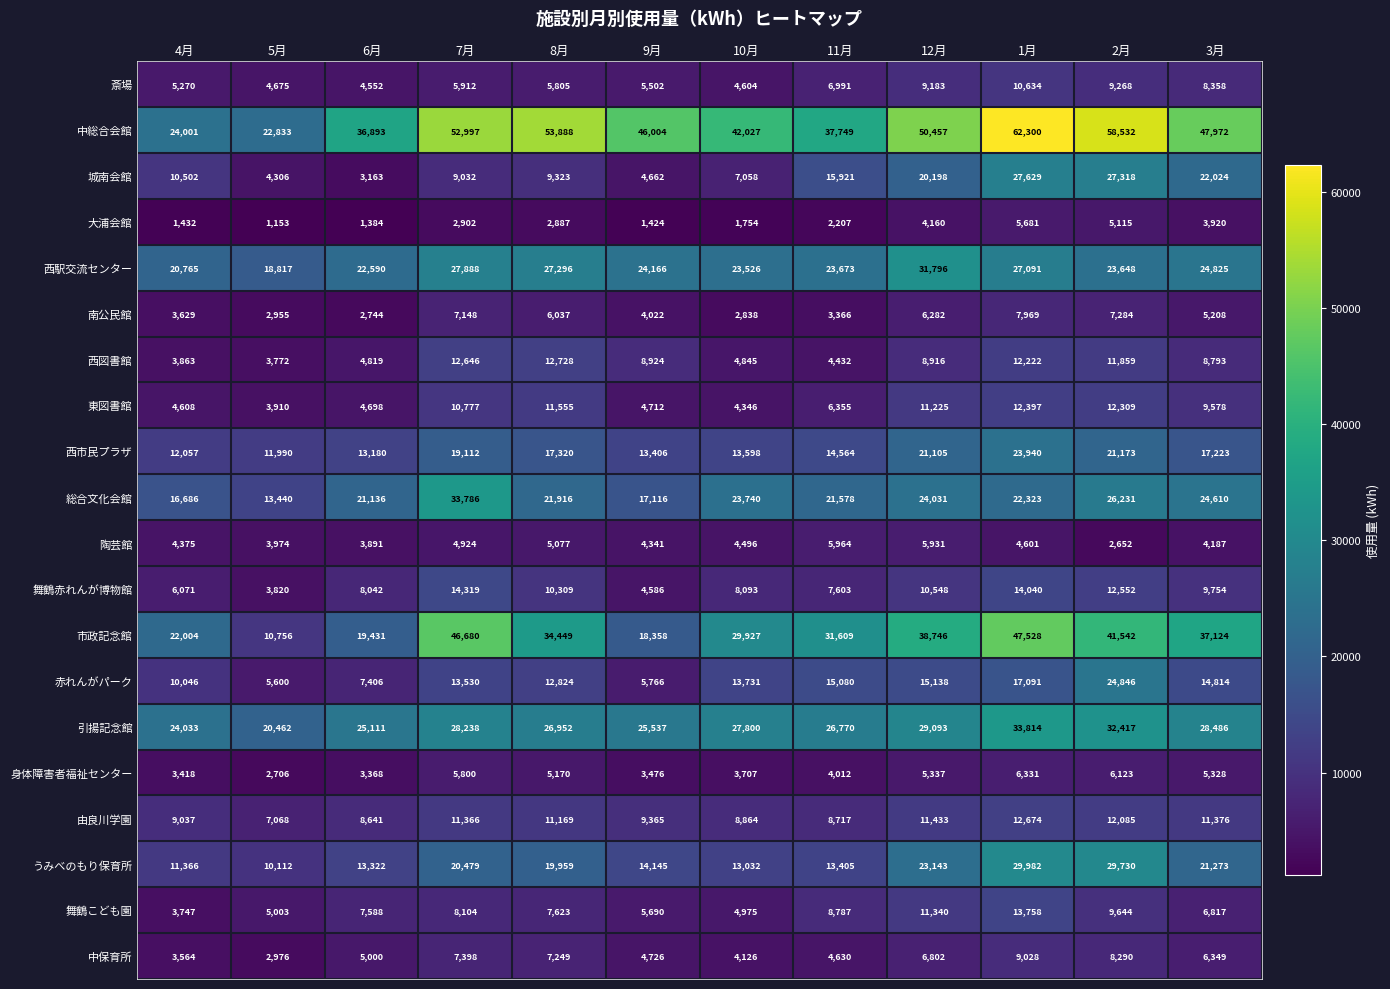

Is it true that 城南会館 equals 3163 at 6月?

True